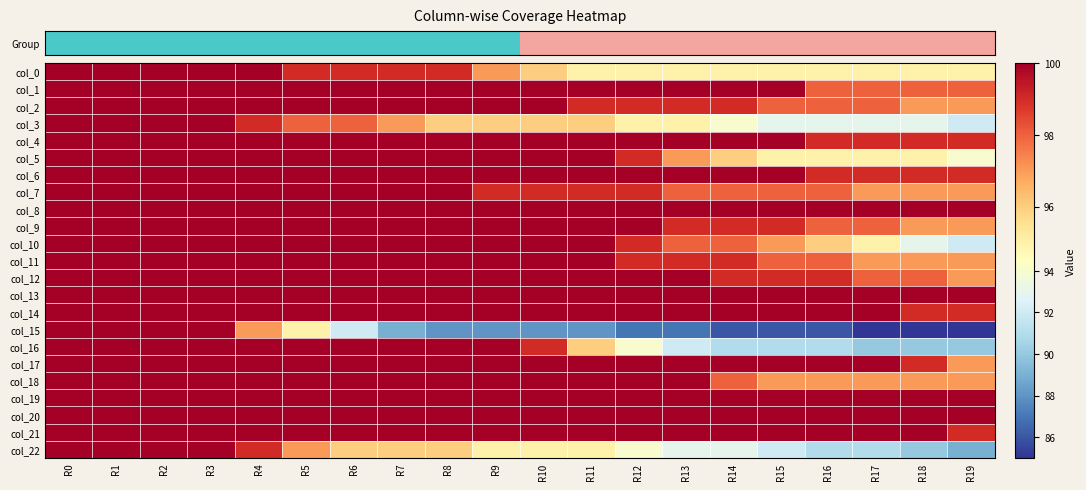

What is the maximum value shown in the chart?

100